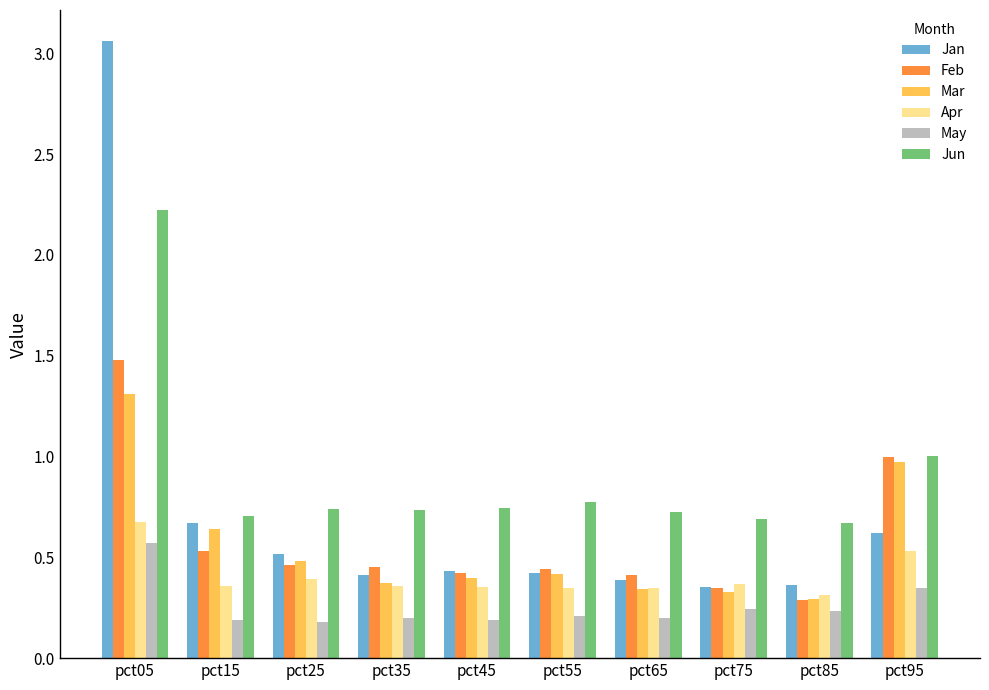

At which category does the chart reach its peak across all series?

pct05